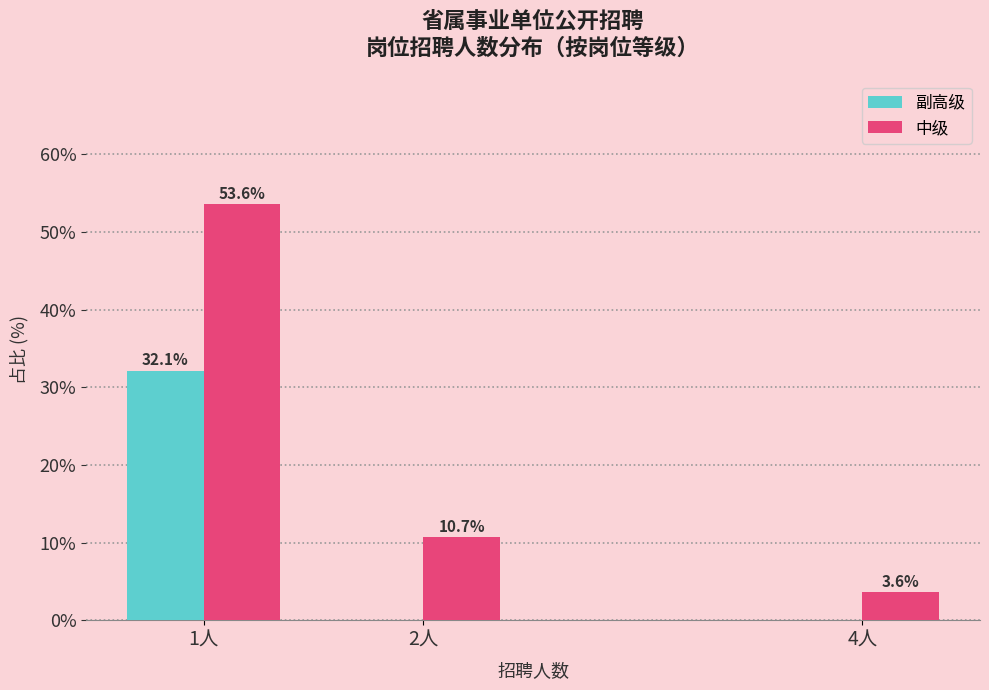

Reading left to right, list all the values displayed in this chart.

副高级: 1人=32.1	2人=0.0	4人=0.0
中级: 1人=53.6	2人=10.7	4人=3.6